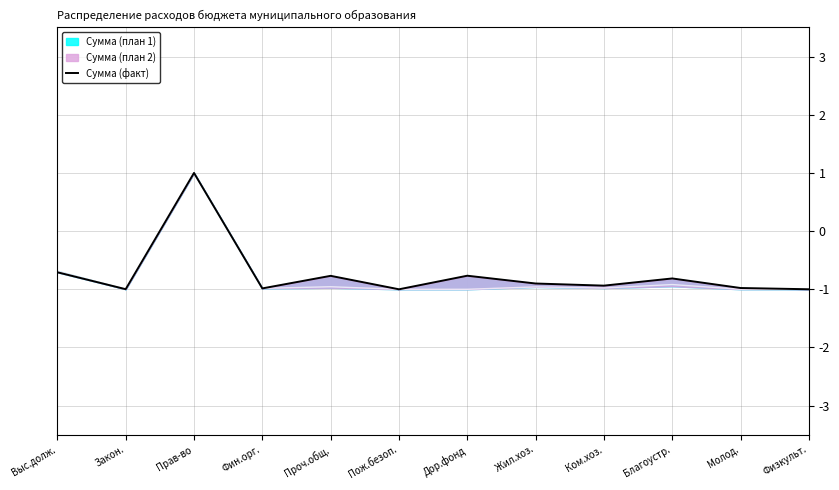

What is the average value?

-0.7